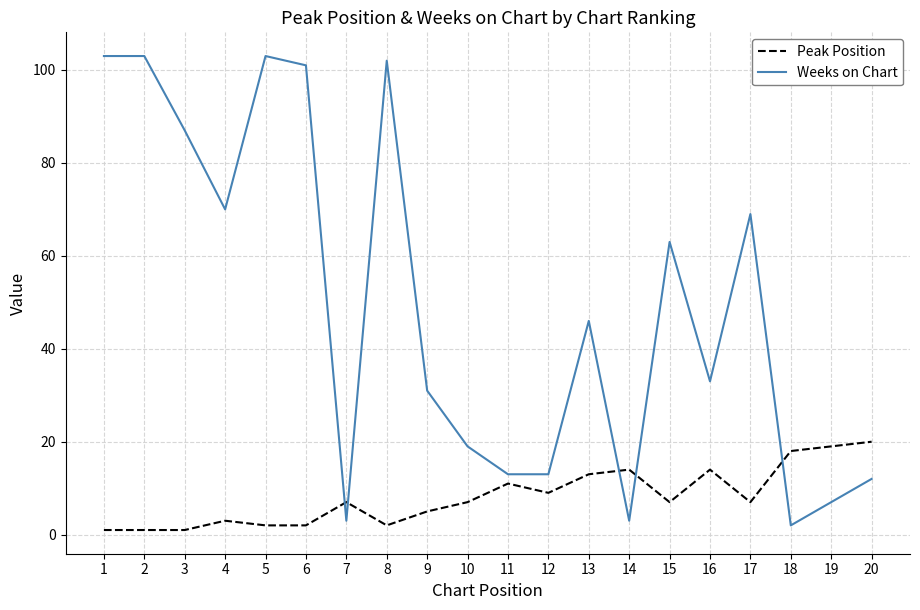

At how many categories does at least one series exceed 43?

10